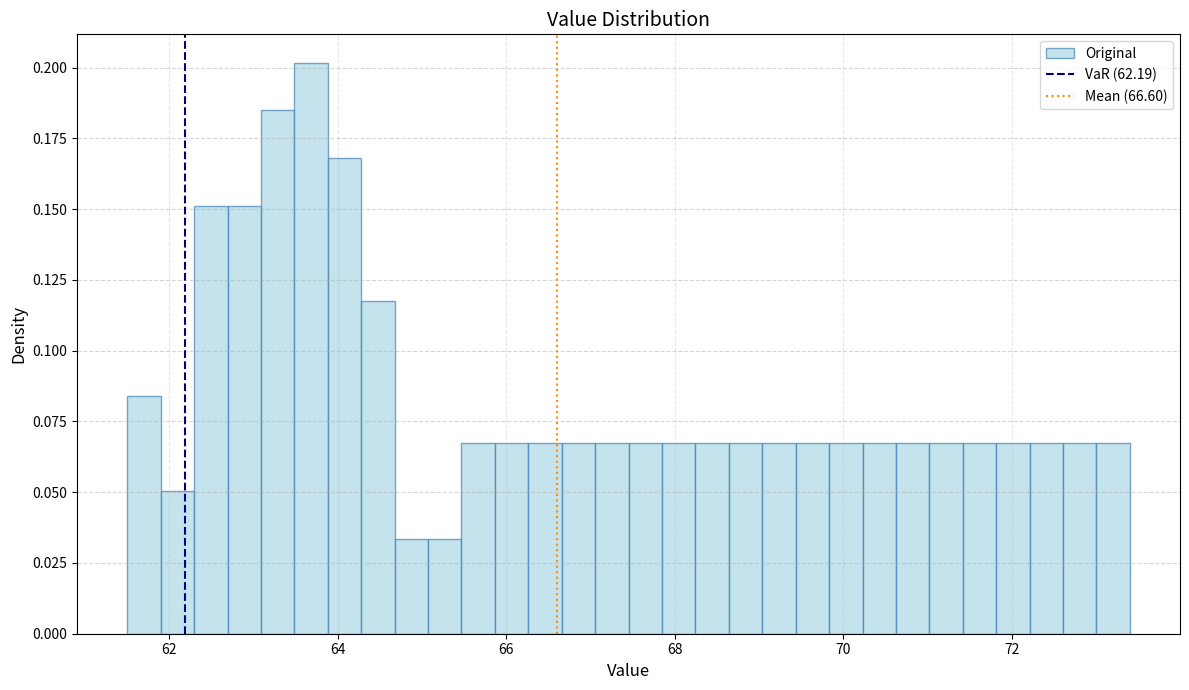

Around what value on the x-axis is the tallest bar? Give the approximate position of its centre, as read against the axis.

63.6